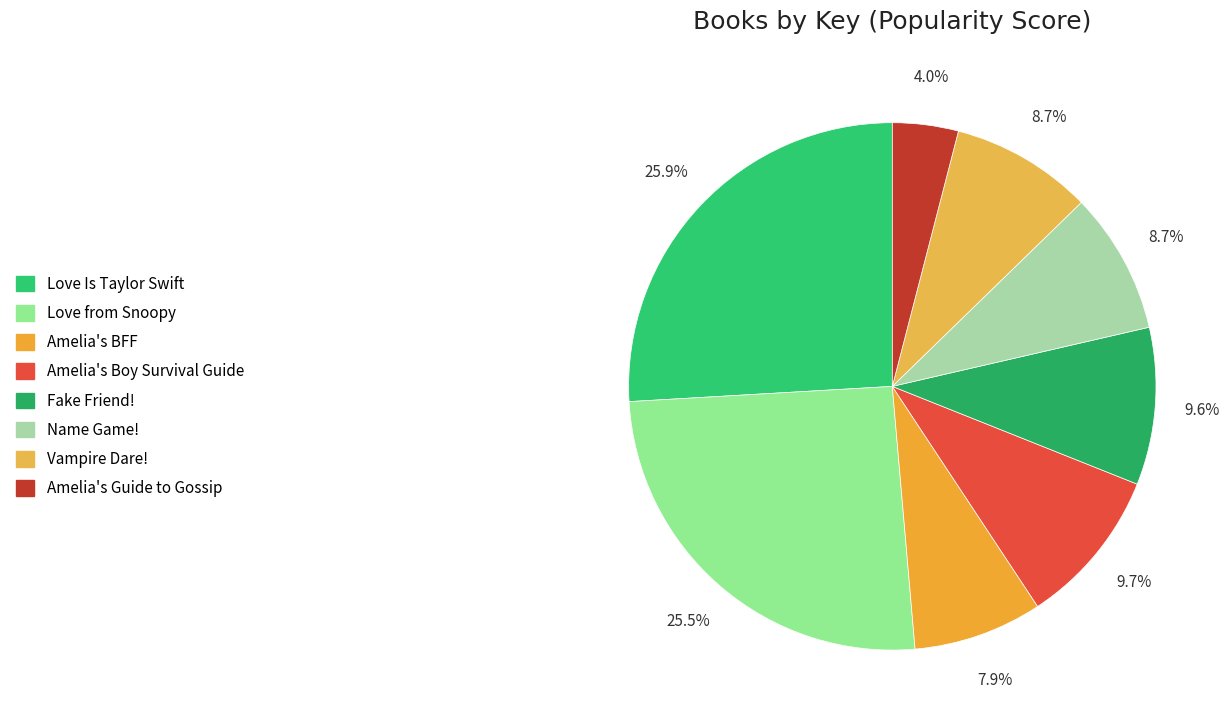

Which slice is the largest?

Love Is Taylor Swift